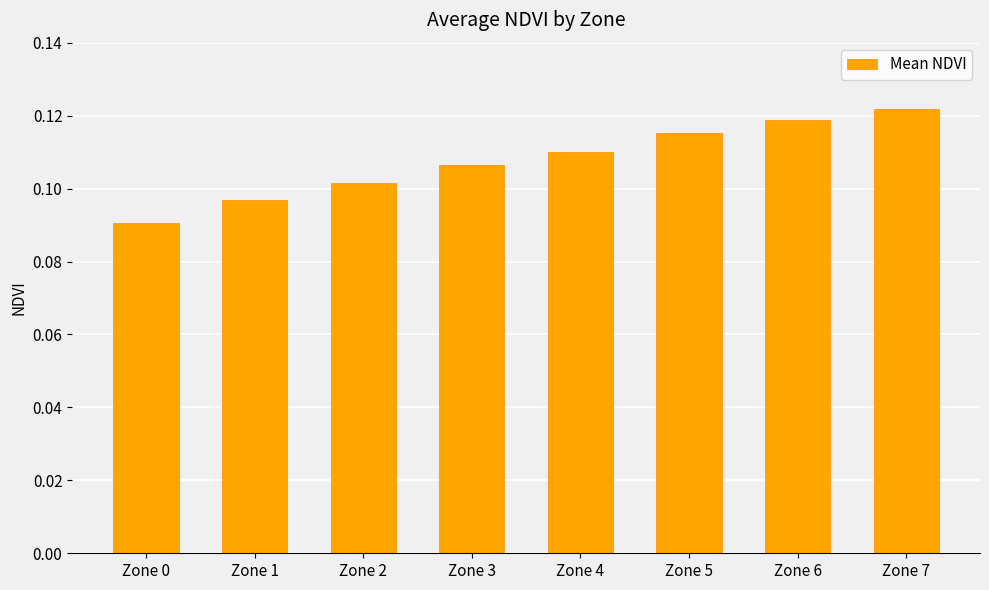

Which label corresponds to the smallest value in the chart?

Zone 0